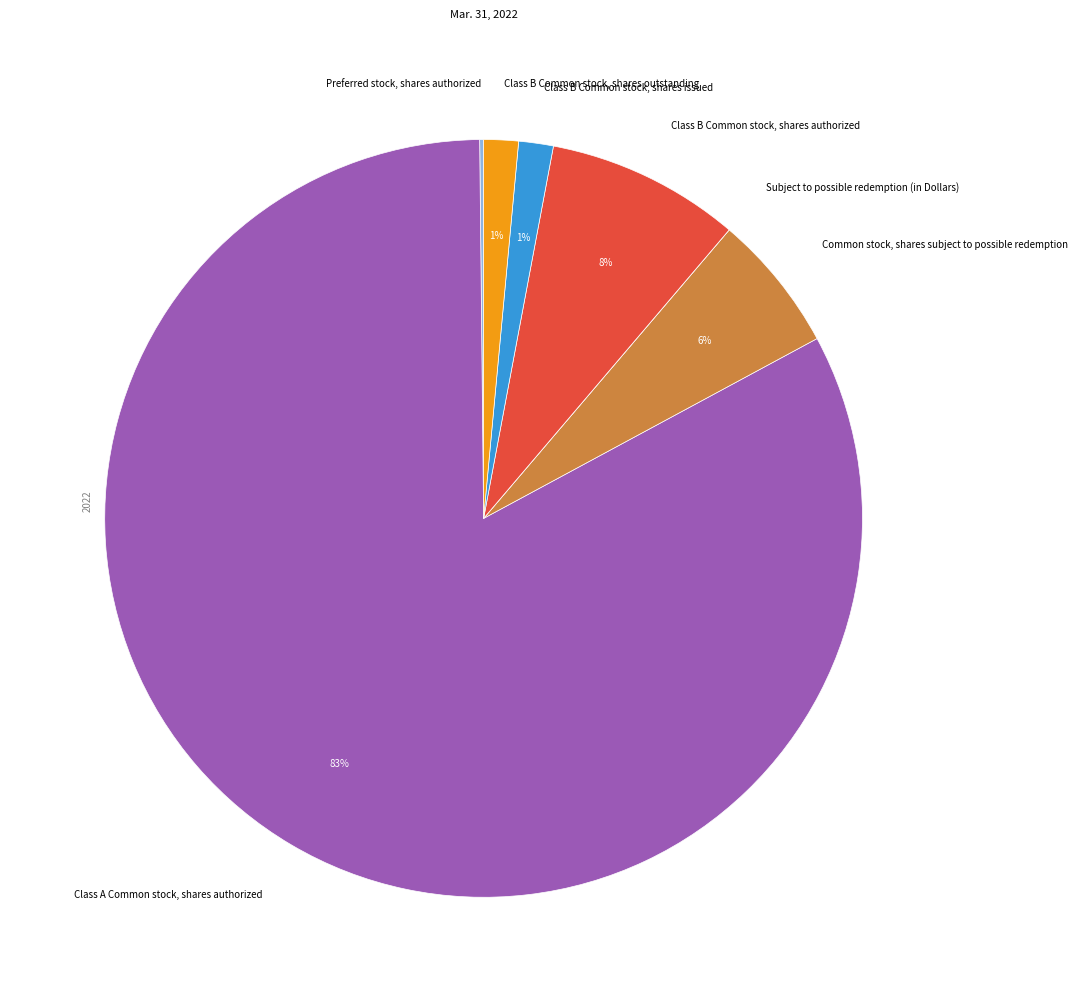

Is it true that Common stock, shares subject to possible redemption is 1% of the pie?

False